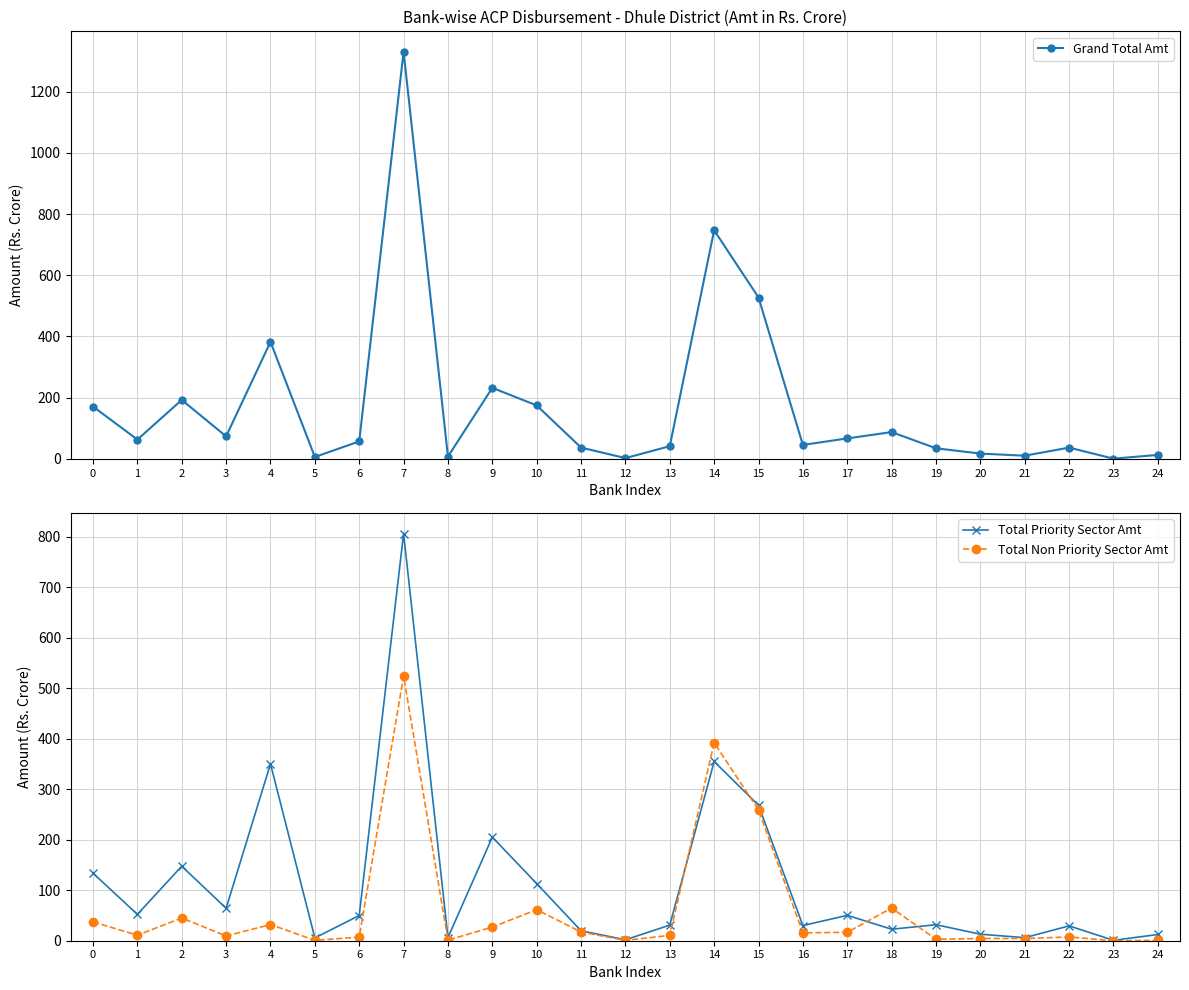

How many lines are shown in the chart?

3